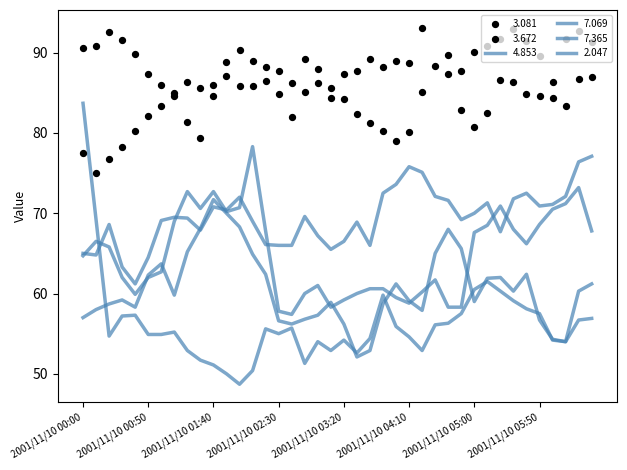

At how many categories does at least one series exceed 83?

32